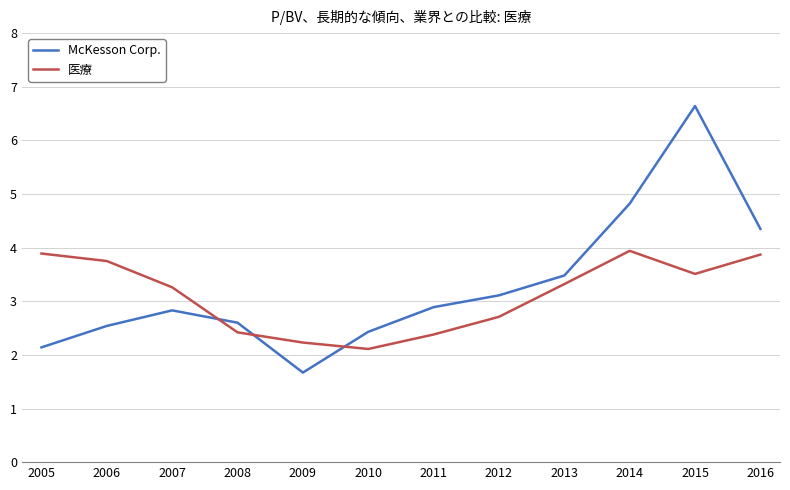

Is it true that 医療 equals 4.7 at 2007?

False